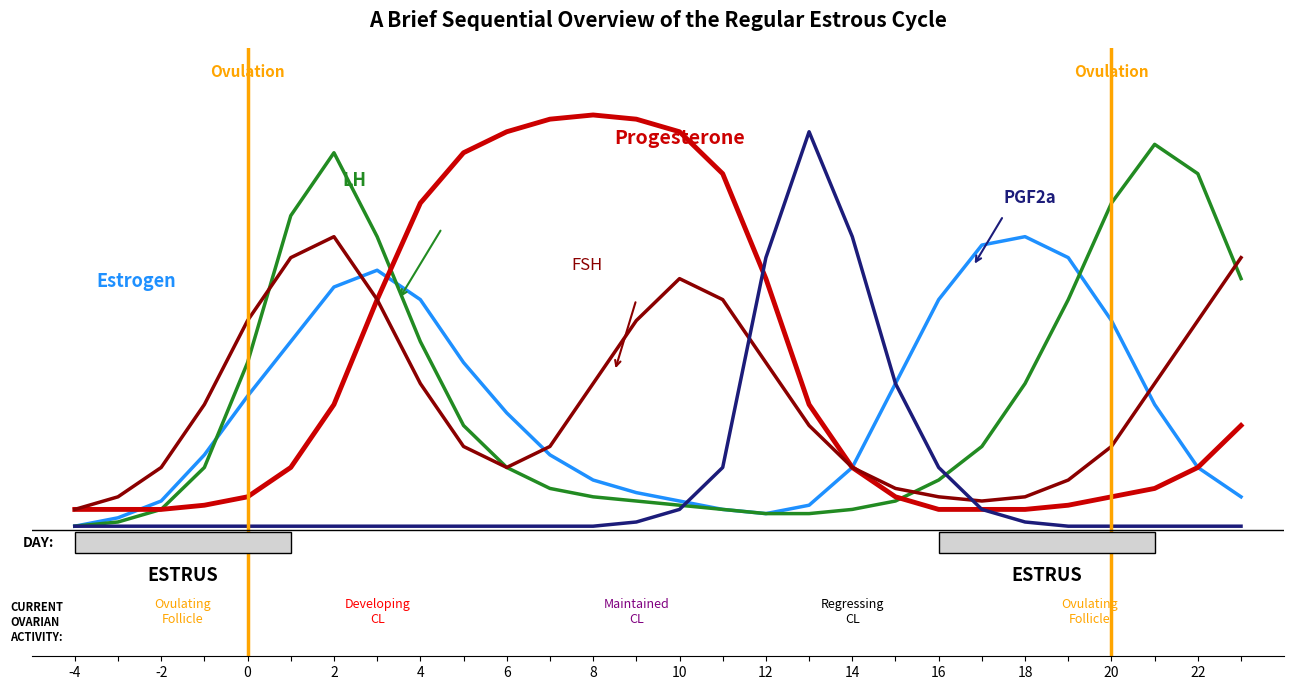

At how many categories does at least one series exceed 9?

7